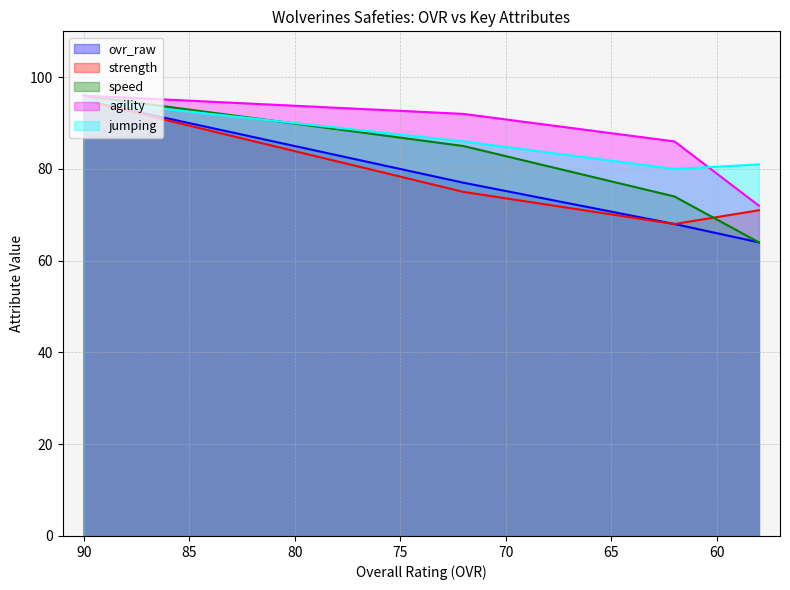

At how many categories does at least one series exceed 93?

1